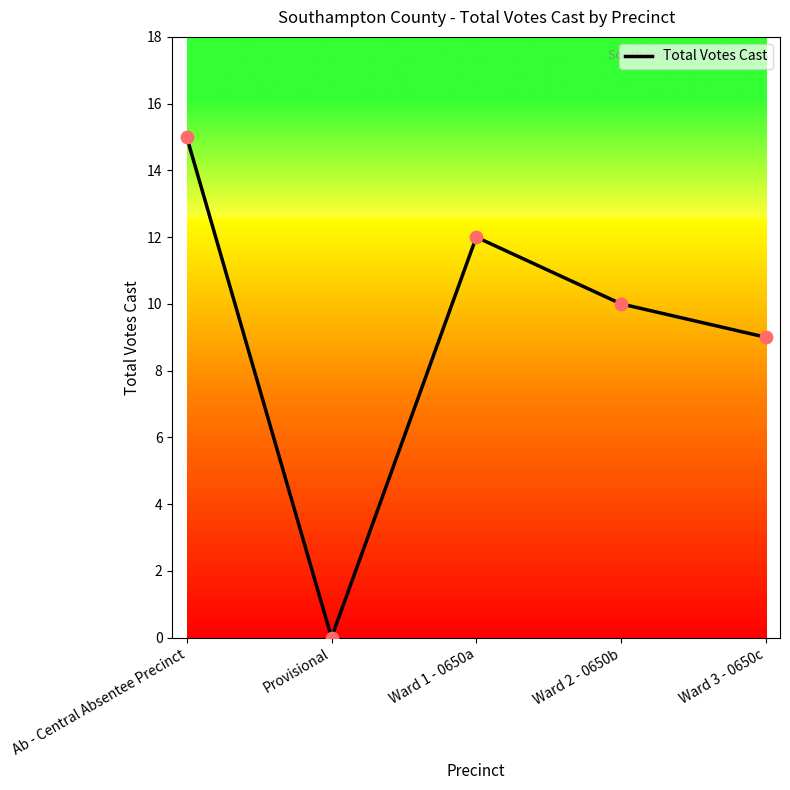

Between Provisional and Ward 2 - 0650b, which is larger?

Ward 2 - 0650b